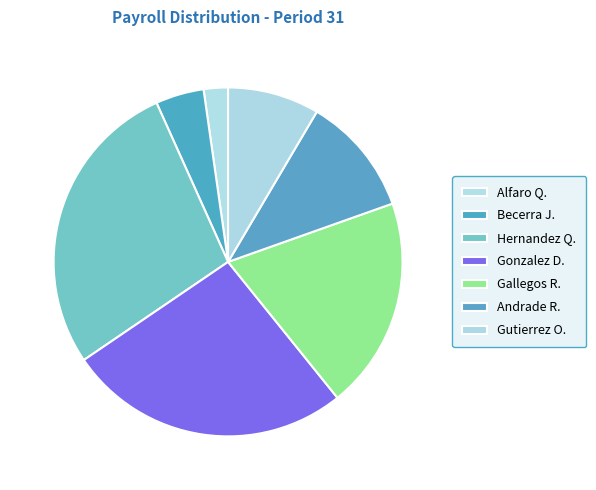

What is the largest slice in the pie chart?

Hernandez Quintero Maria De La Luz